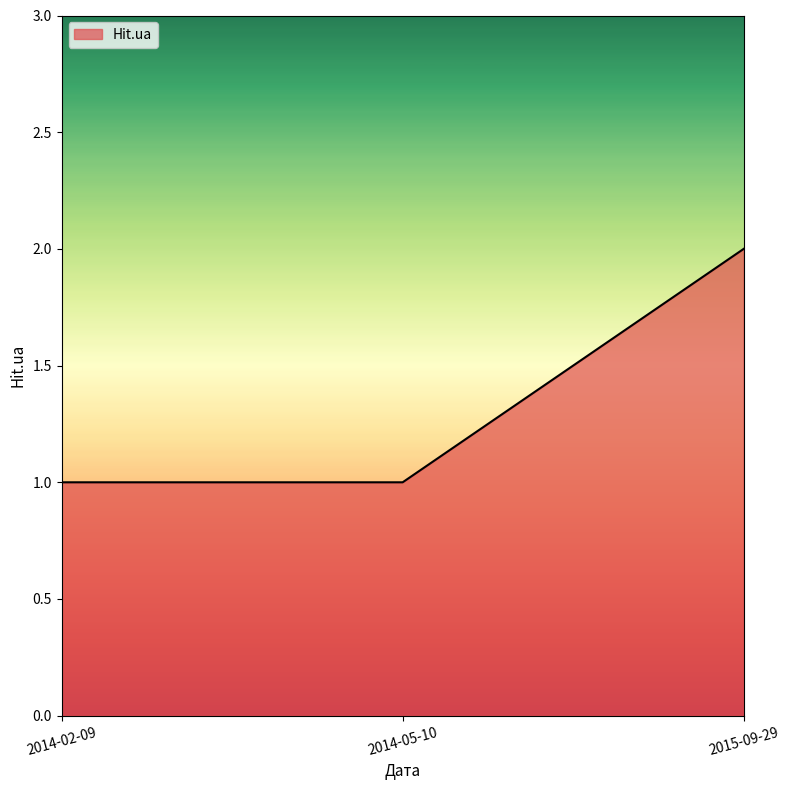

What is the sum of all values?

4